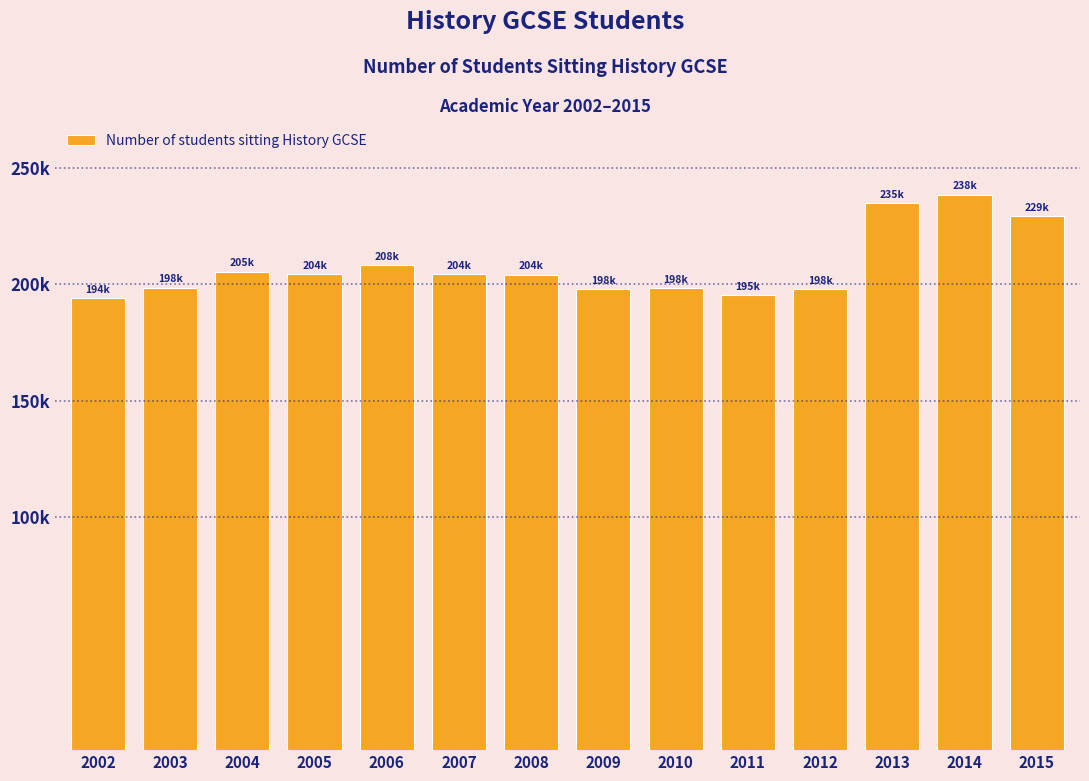

Does the chart contain any negative values?

No